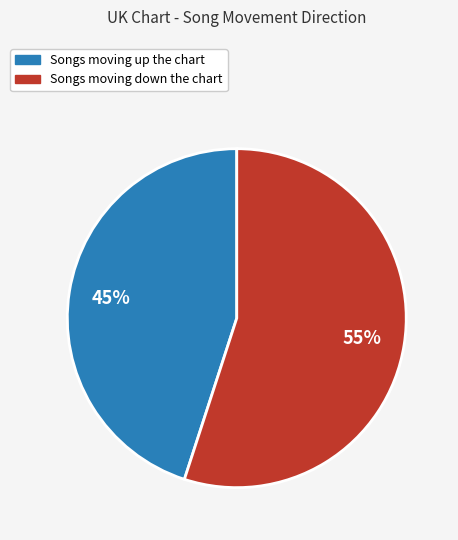

To the nearest percent, what is the average slice percentage?

50%